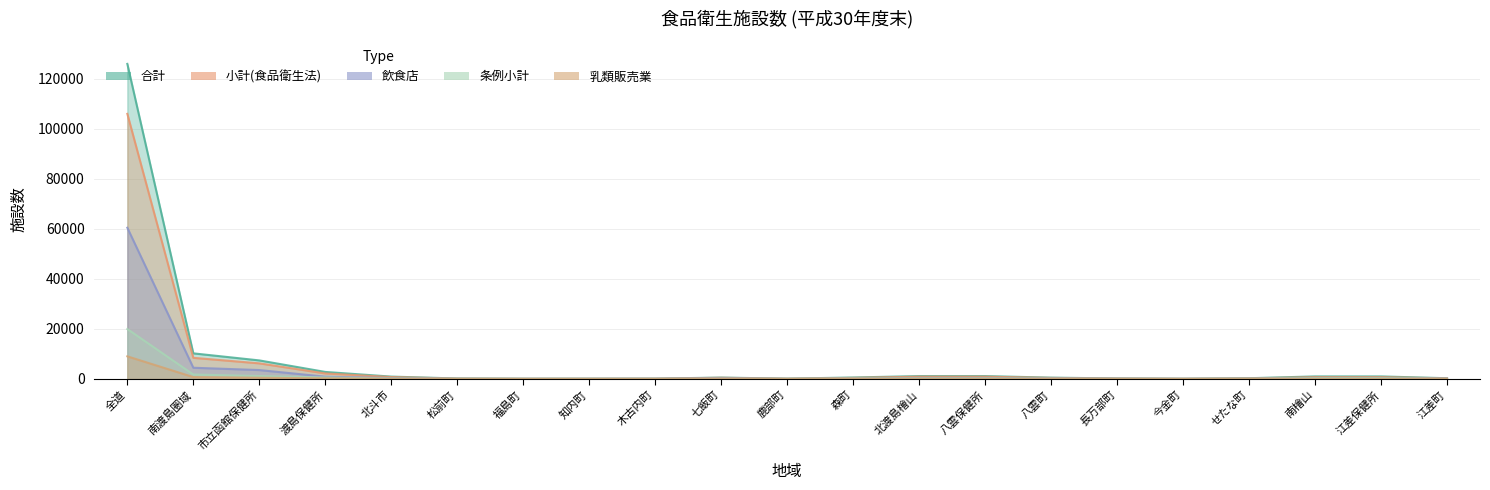

True or false: 乳類販売業 and 飲食店 cross at least once.

False